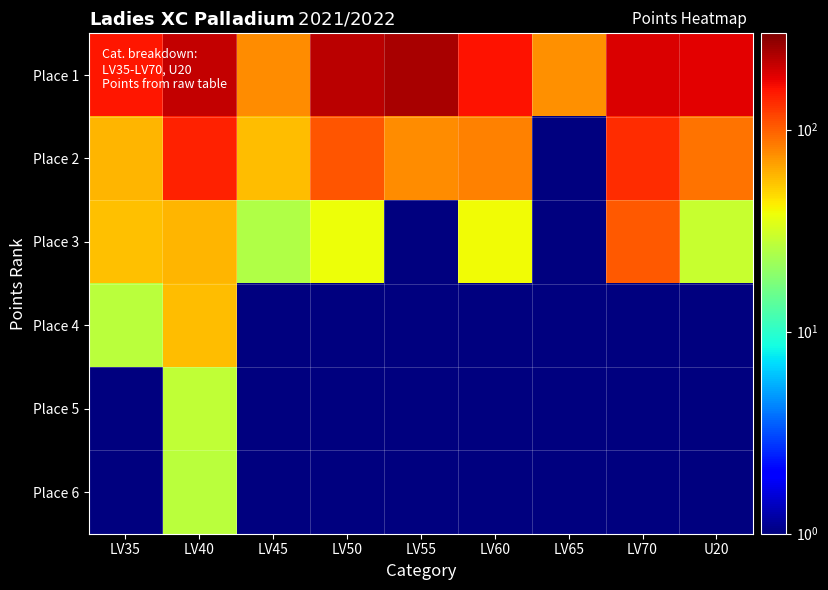

What is the difference between the highest and lowest values at LV65?

74.5